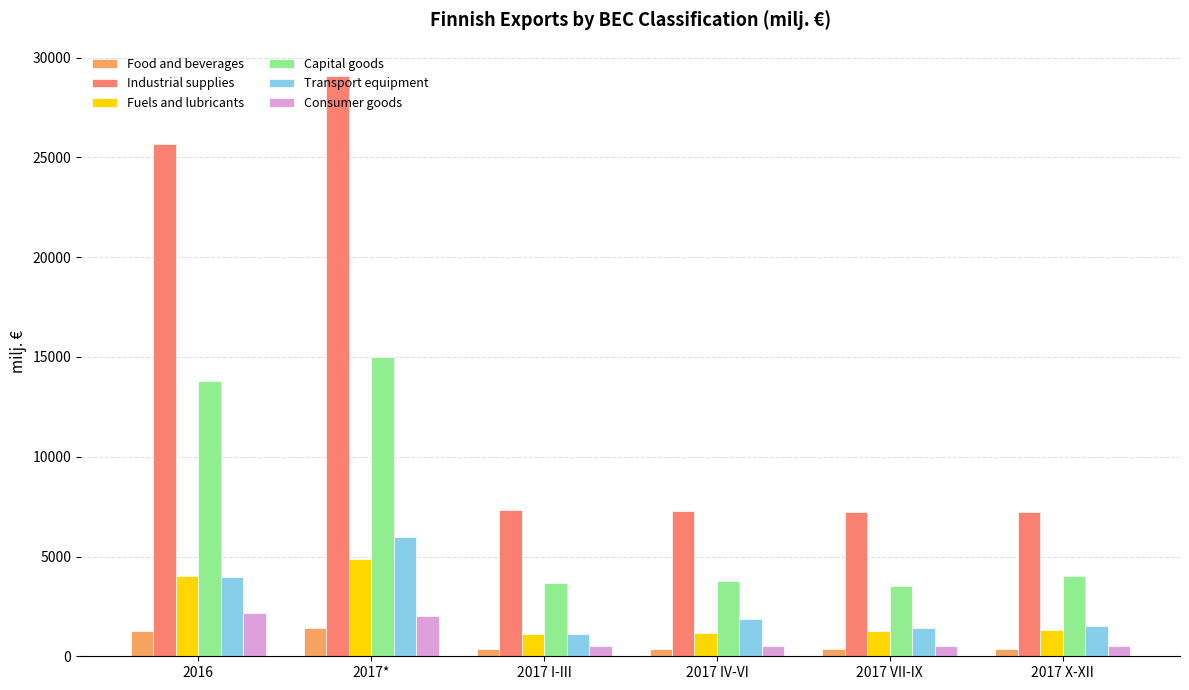

At which label does Fuels and lubricants reach its peak?

2017*